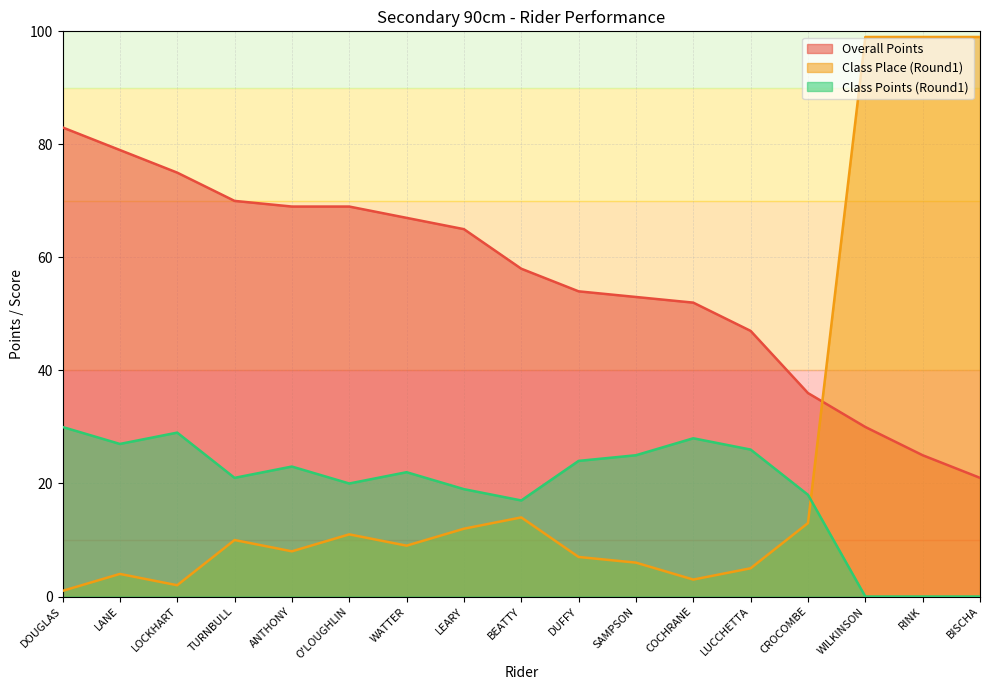

Is it true that Class Place (Round1) equals 2 at LOCKHART?

True